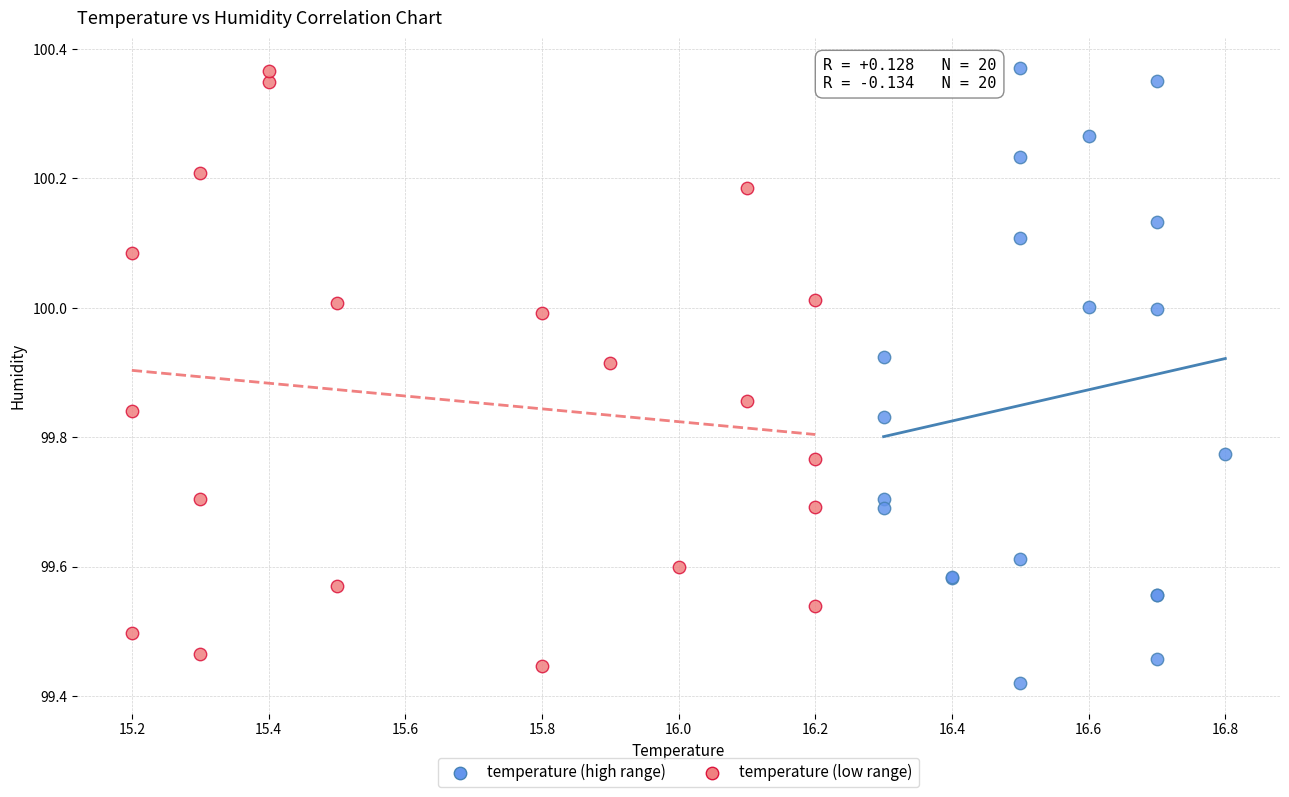

Which series reaches the minimum Y coordinate?

temperature (high range)